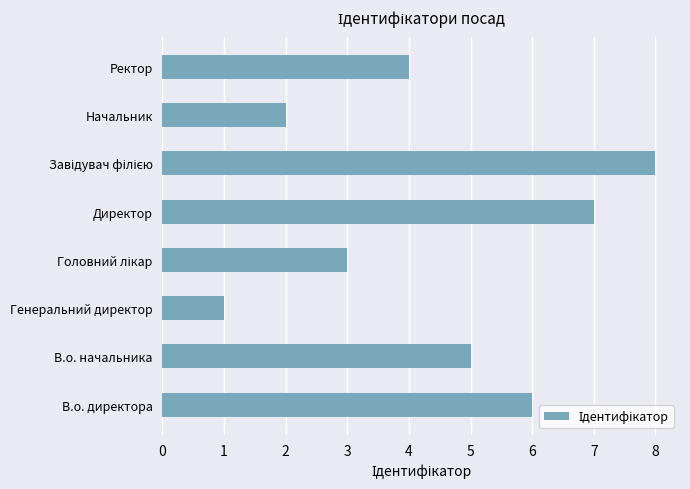

What is the maximum value shown in the chart?

8